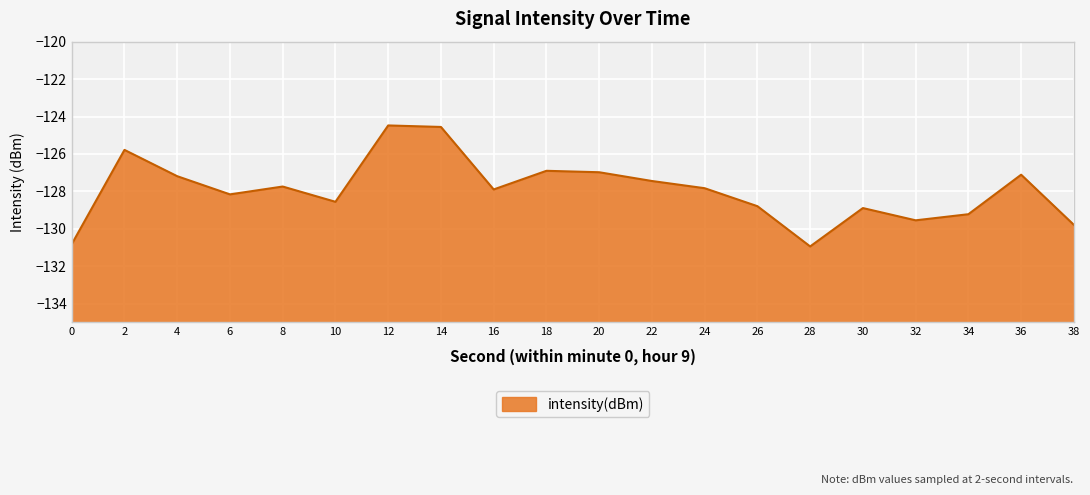

Where is the first local minimum?

6